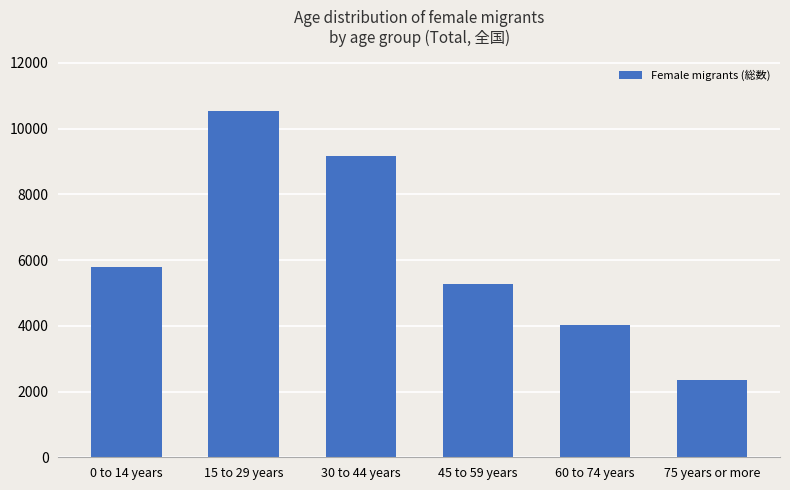

Rank the categories by value from highest to lowest.

15 to 29 years, 30 to 44 years, 0 to 14 years, 45 to 59 years, 60 to 74 years, 75 years or more